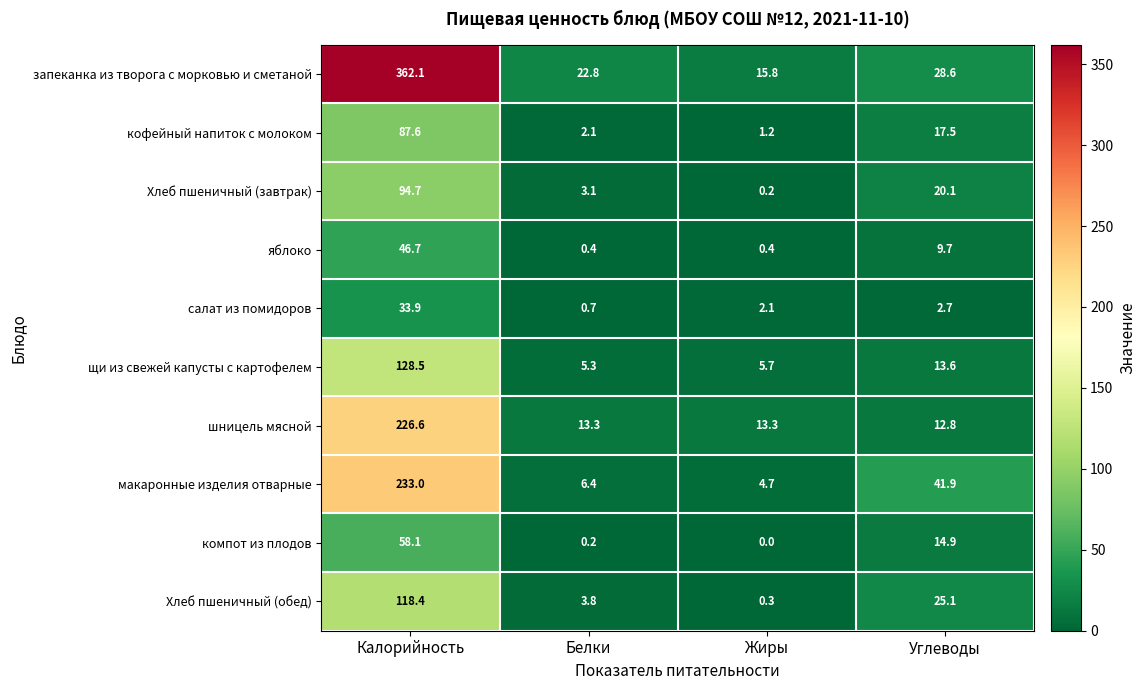

Rank the series at Белки from lowest to highest value.

компот из плодов, яблоко, салат из помидоров, кофейный напиток с молоком, Хлеб пшеничный (завтрак), Хлеб пшеничный (обед), щи из свежей капусты с картофелем, макаронные изделия отварные, шницель мясной, запеканка из творога с морковью и сметаной